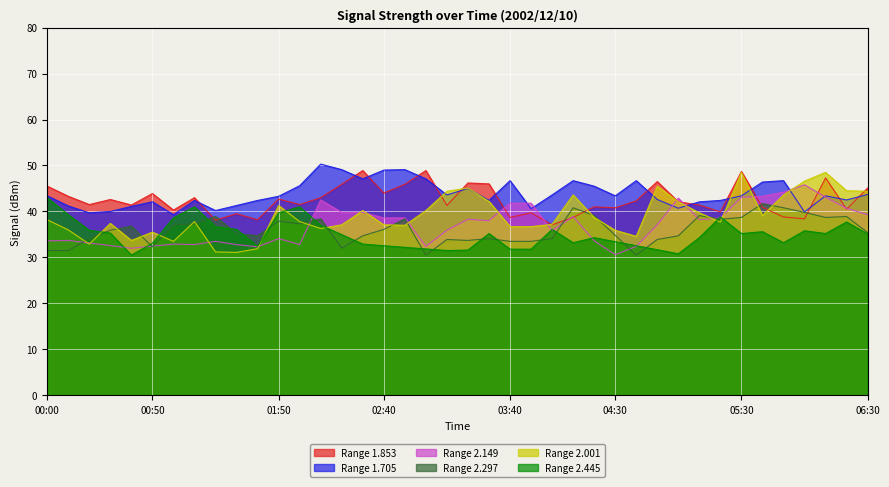

How many series are shown in this chart?

6